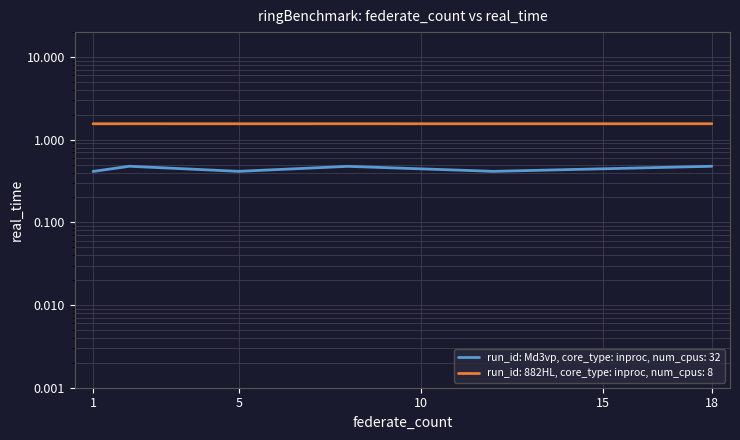

Reading left to right, extract all data points from this chart.

run_id: Md3vp, core_type: inproc, num_cpus: 32: 0.4	0.5	0.4	0.5	0.4	0.5
run_id: 882HL, core_type: inproc, num_cpus: 8: 1.6	1.6	1.6	1.6	1.6	1.6